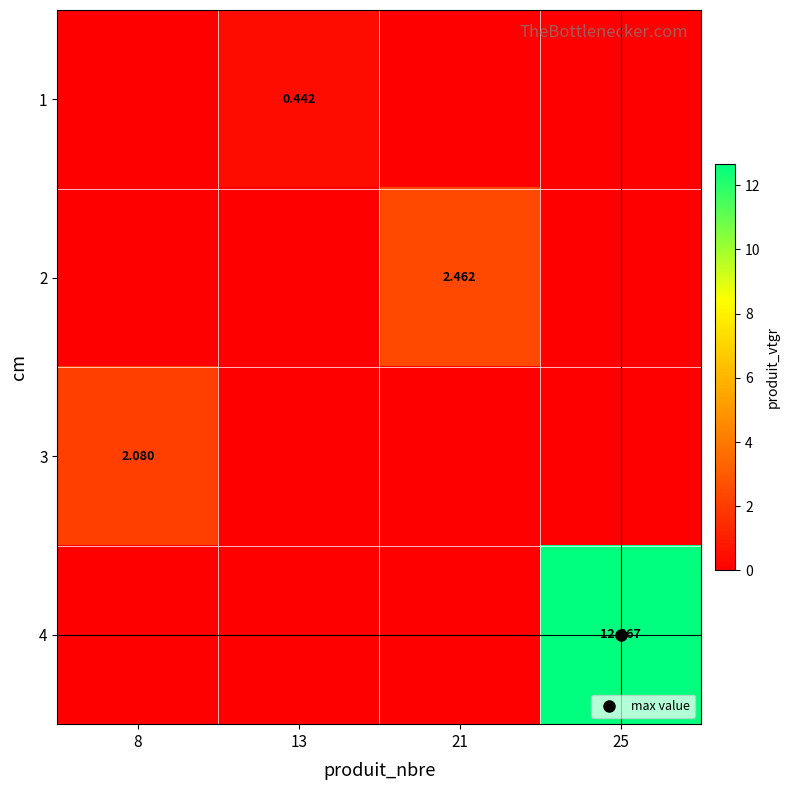

Where is 2 nearest to the value 1?

8